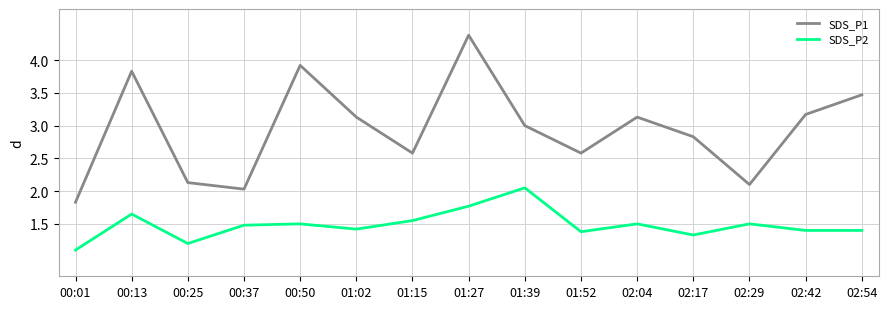

What is the maximum value for SDS_P1?

4.4